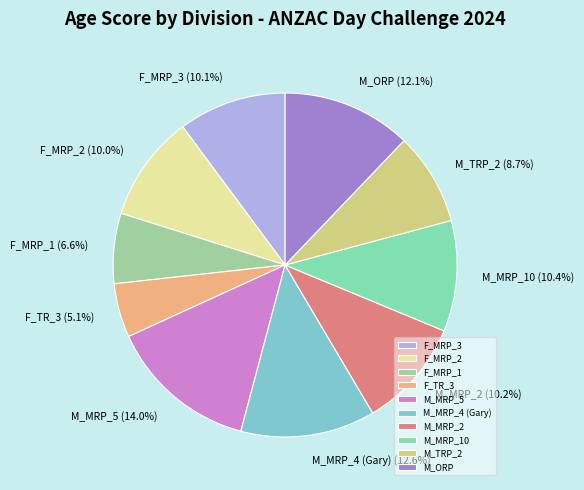

Approximately how many times larger is the value at M_ORP compared to M_MRP_2?

1.2